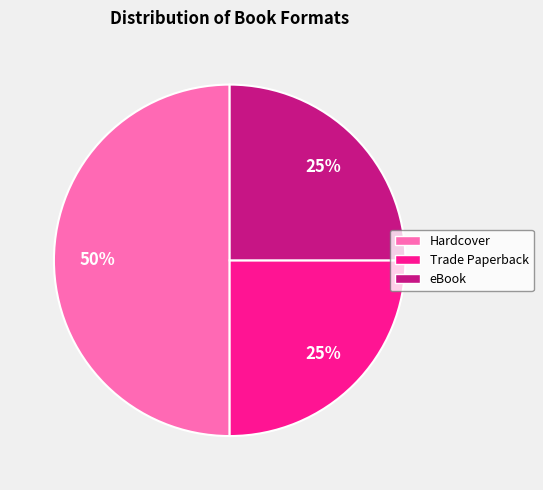

To the nearest percent, what is the combined percentage of Hardcover and eBook?

75%